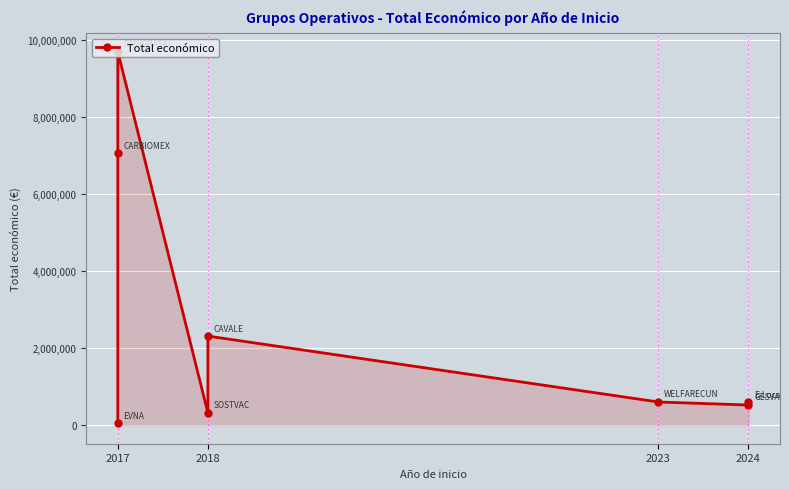

Reading left to right, what are all the values shown in this chart?

42072	7056709	9695285	311553	2310026	598909	520062	586120